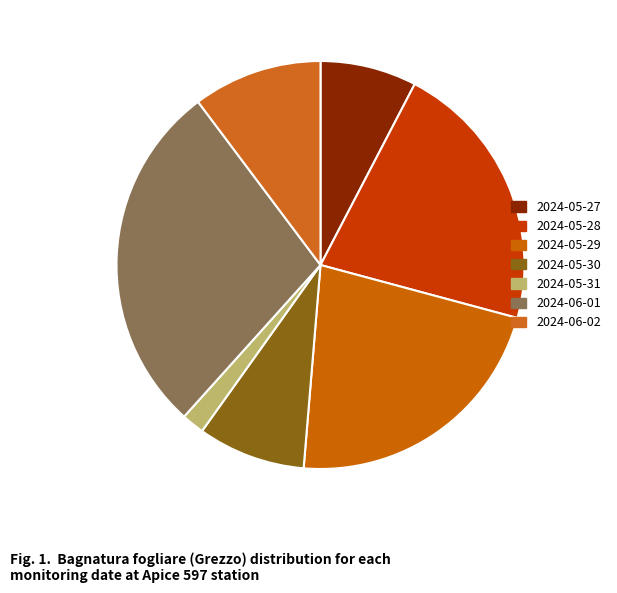

What is the change in value from 2024-05-28 to 2024-06-01?

+149.6